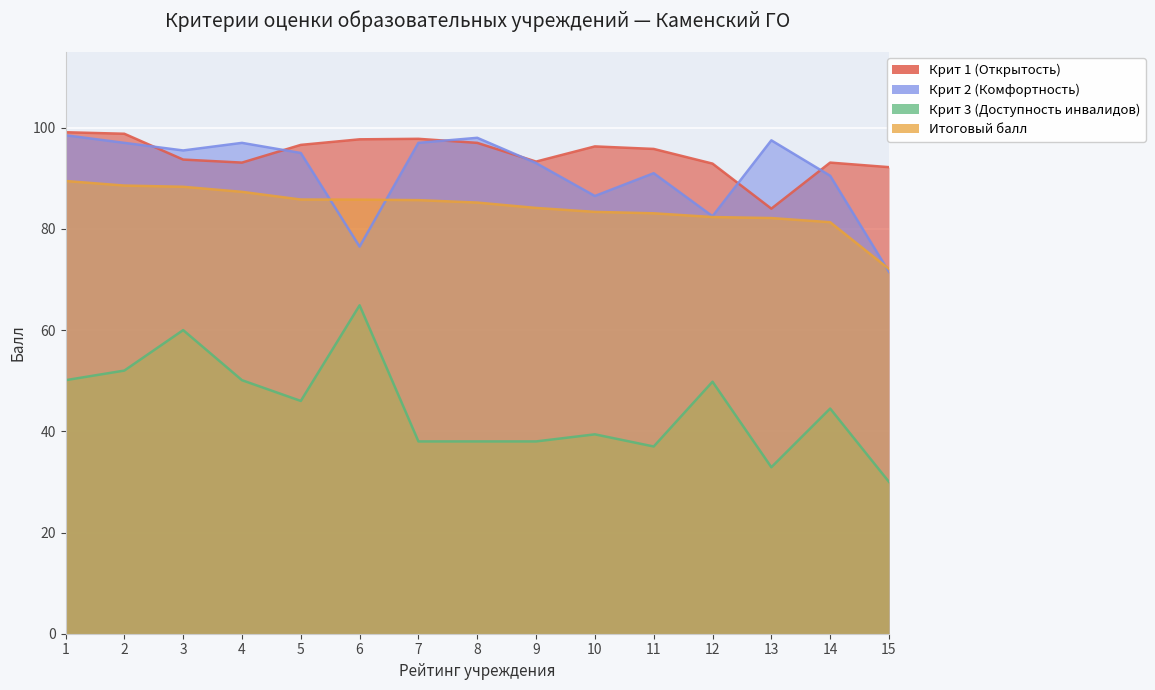

True or false: Крит 2 (Комфортность) has more than 1 interior local peaks.

True